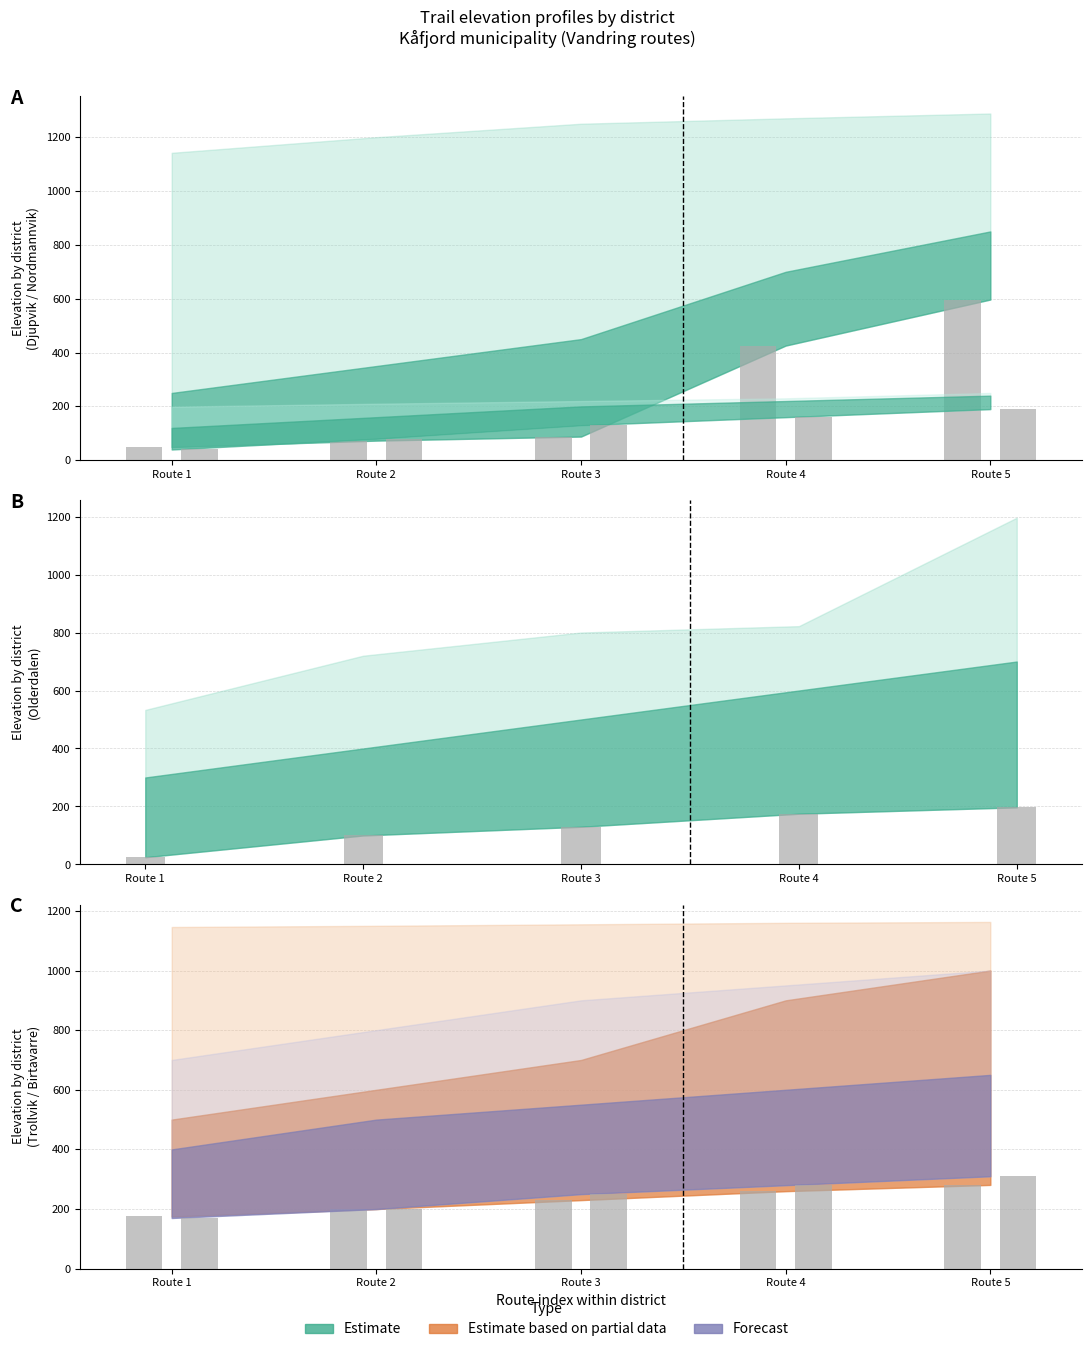

What is the spread (max minus min) of values at Route 1?

150